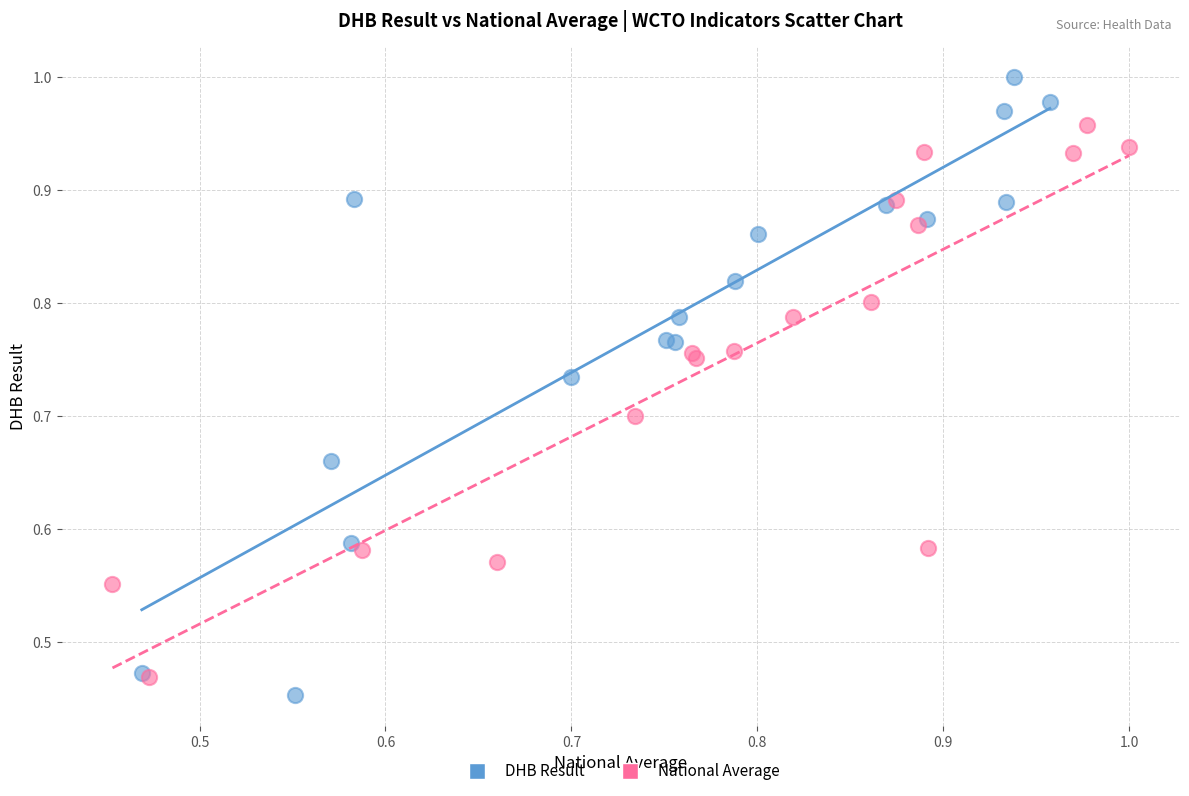

Which series contains the highest Y value?

DHB Result